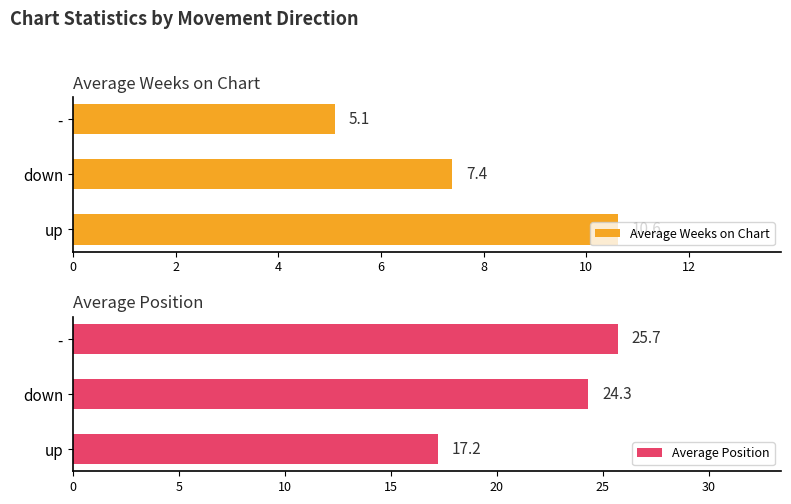

What is the maximum value for Average Weeks on Chart?

10.6